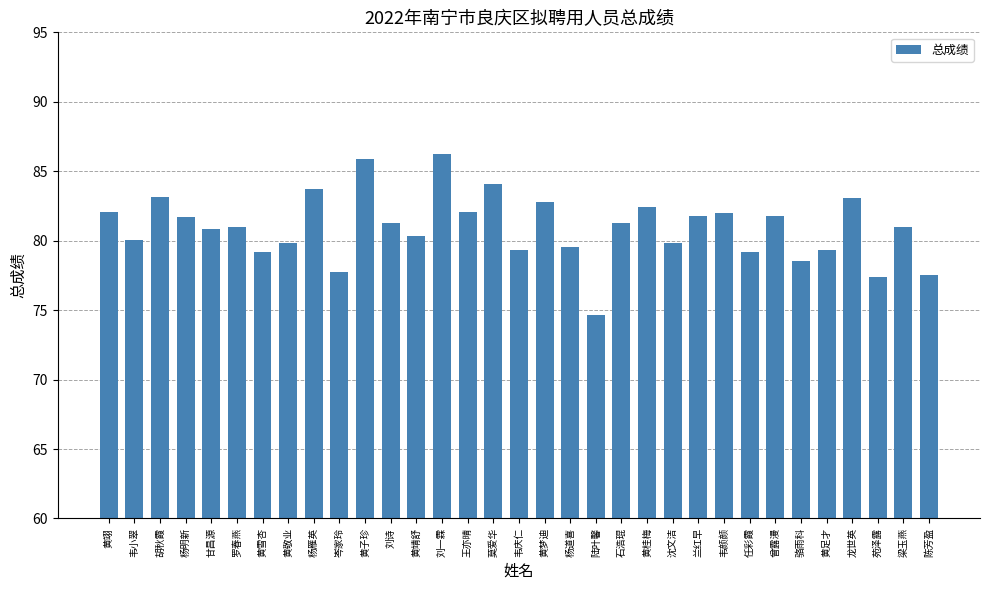

At which category does the chart reach its peak across all series?

刘一霖